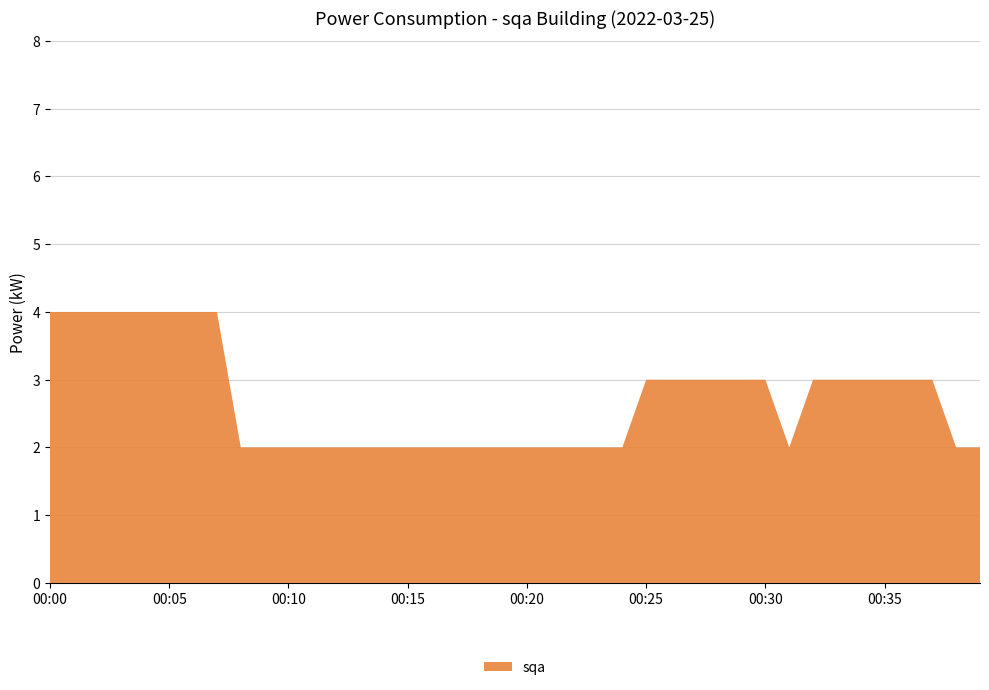

Reading left to right, list all the values displayed in this chart.

00:00=4	00:01=4	00:02=4	00:03=4	00:04=4	00:05=4	00:06=4	00:07=4	00:08=2	00:09=2	00:10=2	00:11=2	00:12=2	00:13=2	00:14=2	00:15=2	00:16=2	00:17=2	00:18=2	00:19=2	00:20=2	00:21=2	00:22=2	00:23=2	00:24=2	00:25=3	00:26=3	00:27=3	00:28=3	00:29=3	00:30=3	00:31=2	00:32=3	00:33=3	00:34=3	00:35=3	00:36=3	00:37=3	00:38=2	00:39=2